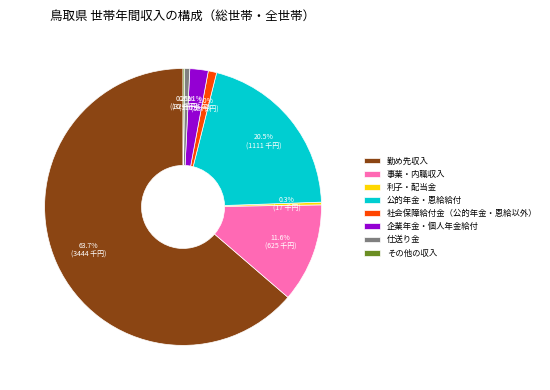

What is the largest slice in the pie chart?

勤め先収入